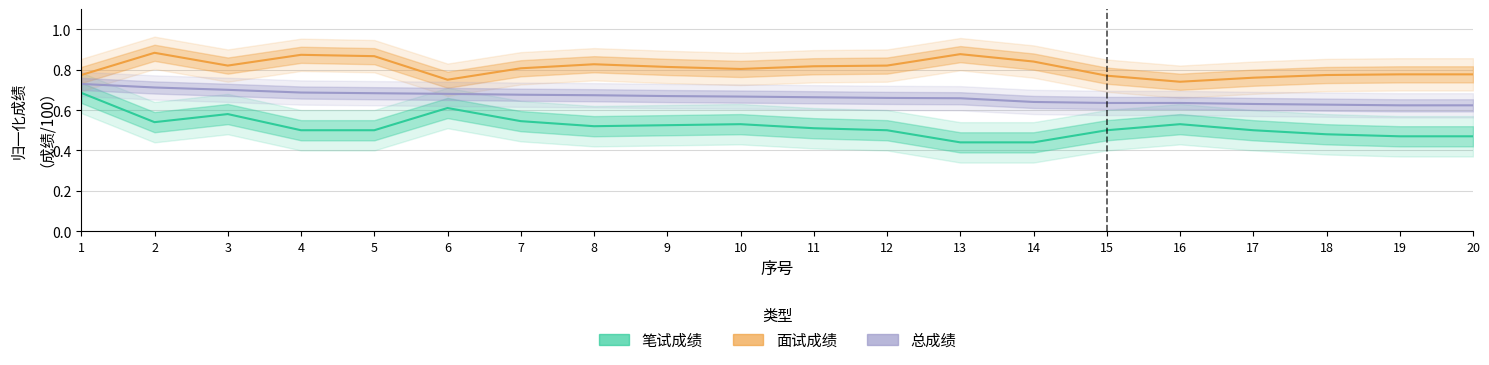

Does the chart display data point markers on the line(s)?

No